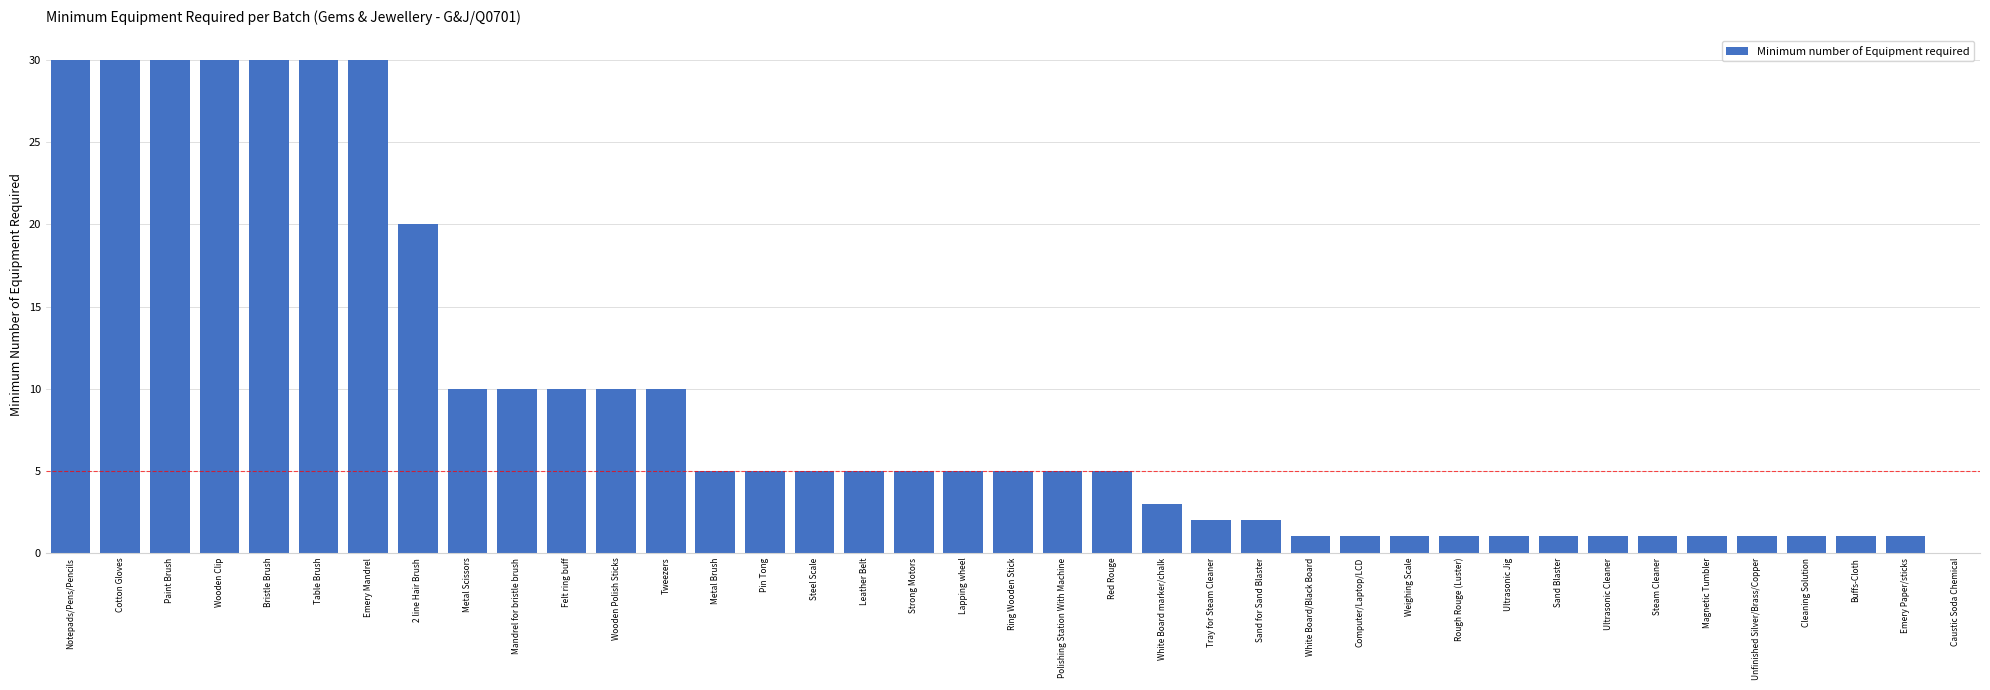

The value at Caustic Soda Chemical is -11. True or false?

False